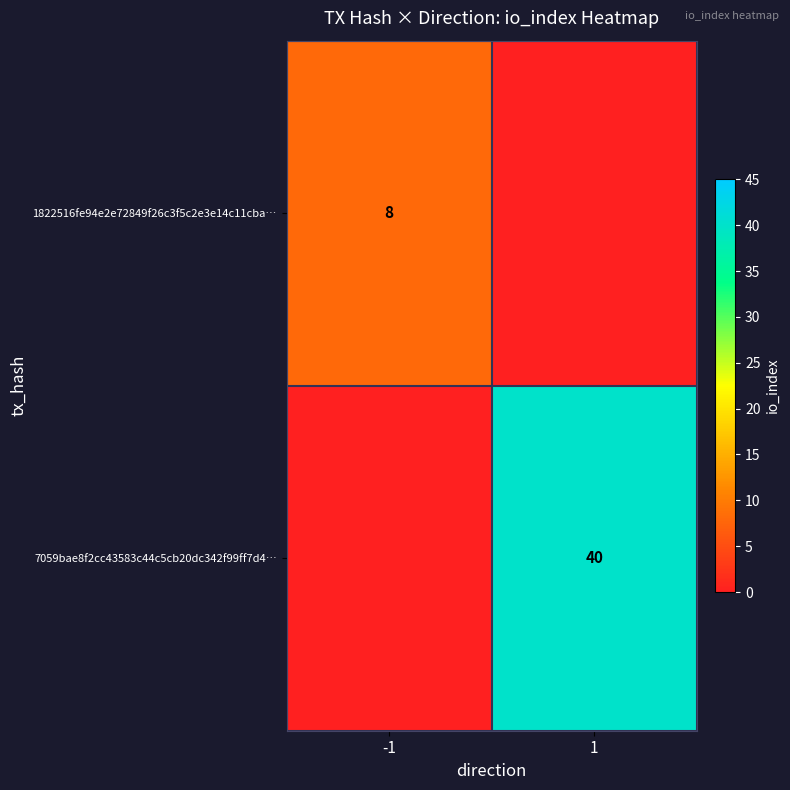

The value of 7059bae8f2cc43583c44c5cb20dc342f99ff7d4… at 1 is 60. True or false?

False